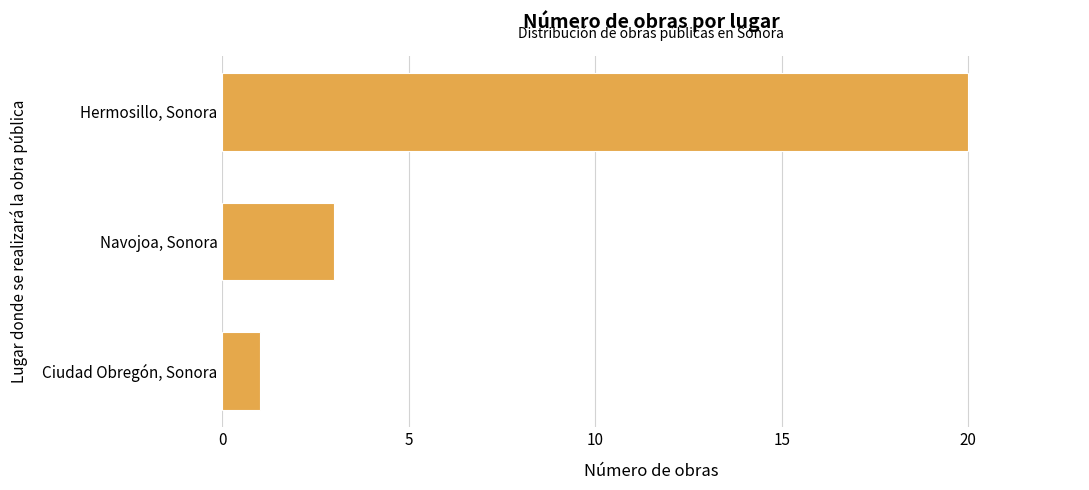

What is the label of the 1st bar from the top?

Hermosillo, Sonora